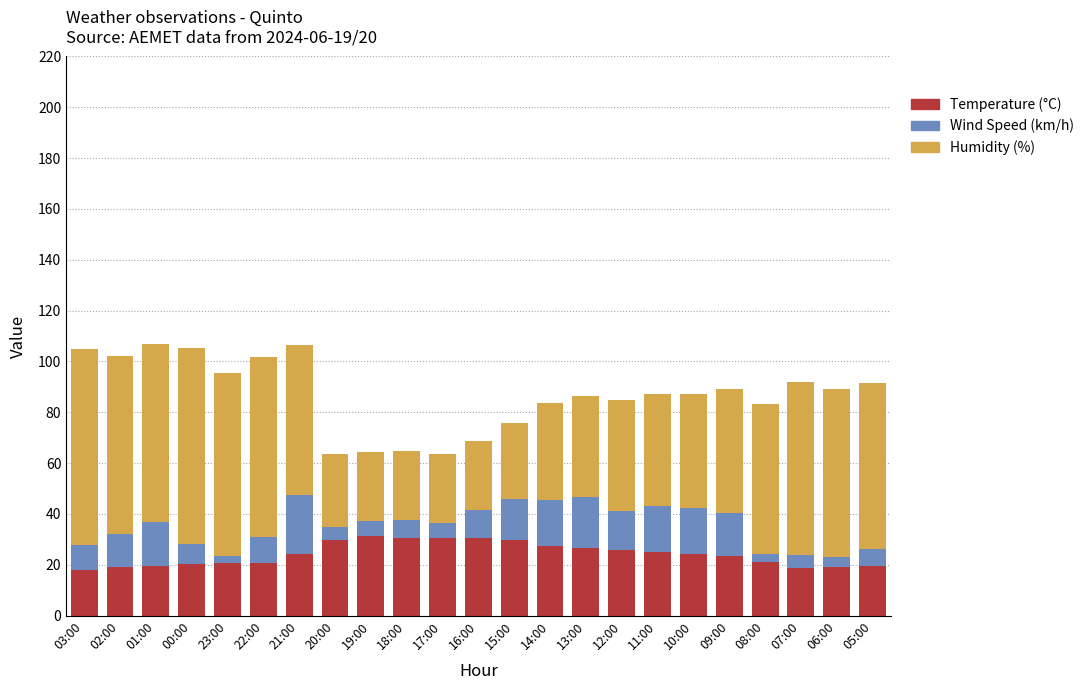

What is the total value across all series at 20:00?

63.7